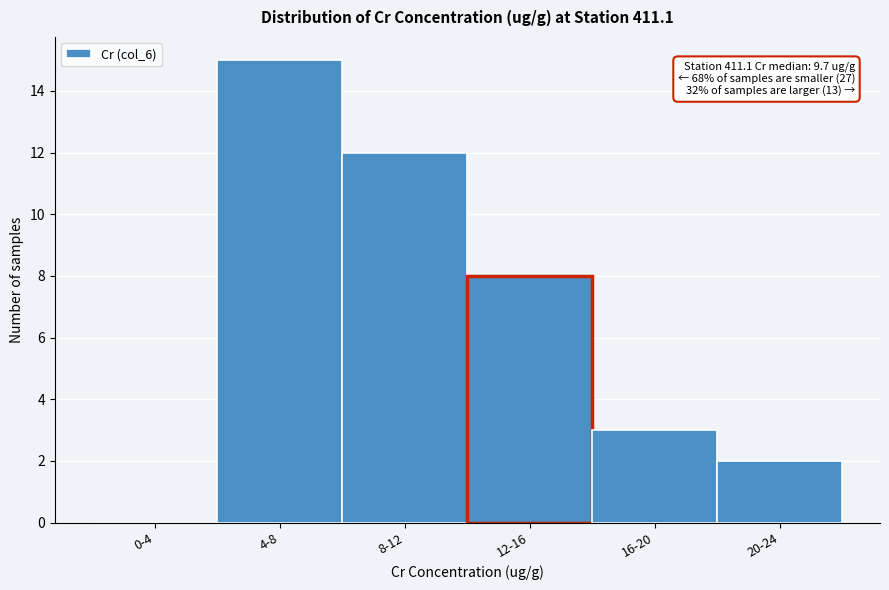

Reading left to right, what are all the values shown in this chart?

0-4=0	4-8=15	8-12=12	12-16=8	16-20=3	20-24=2